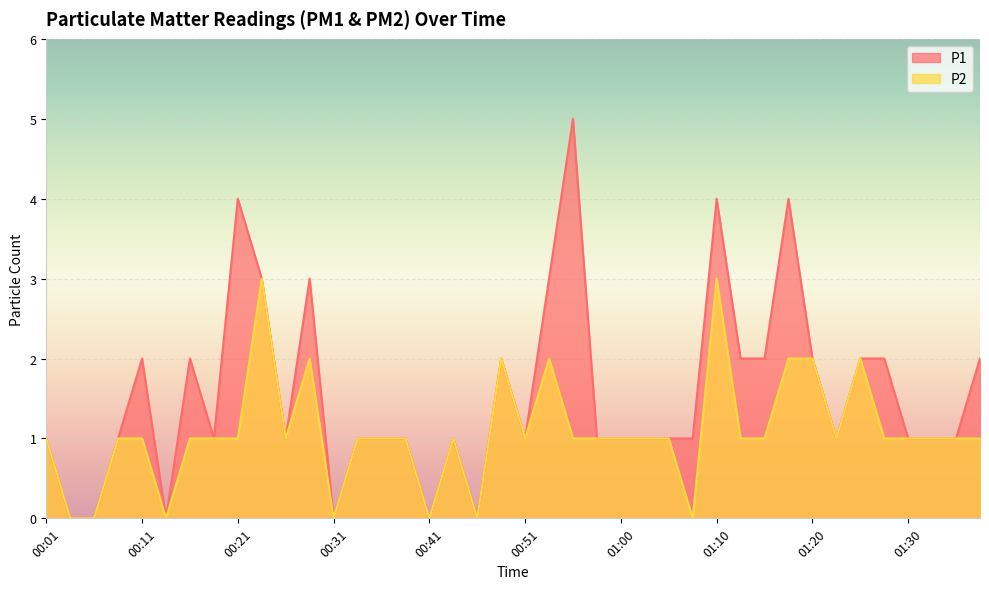

Which category has the highest value in the P1 series?

00:55